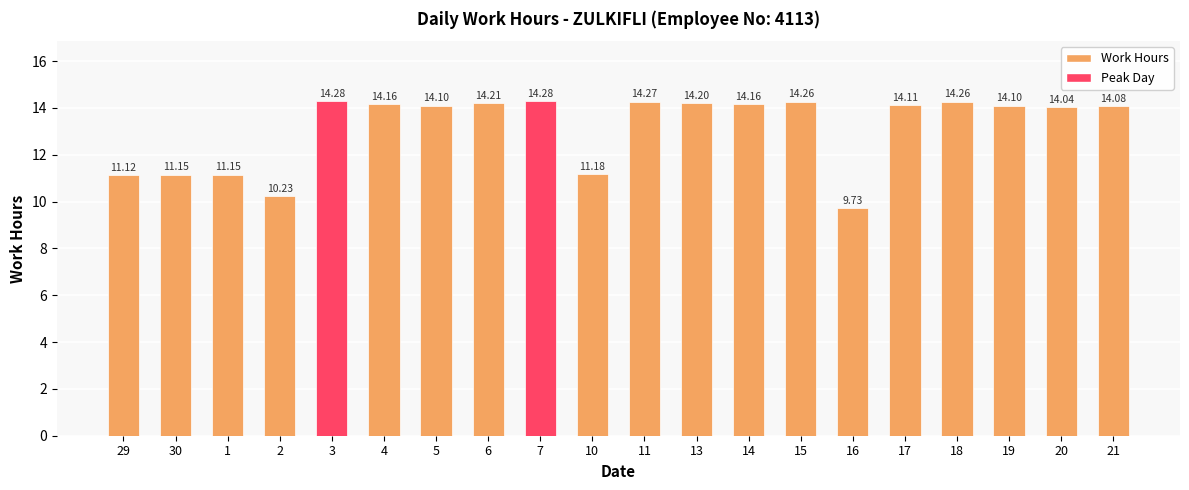

Reading left to right, extract all data points from this chart.

11.1	11.2	11.2	10.2	14.3	14.2	14.1	14.2	14.3	11.2	14.3	14.2	14.2	14.3	9.7	14.1	14.3	14.1	14.0	14.1